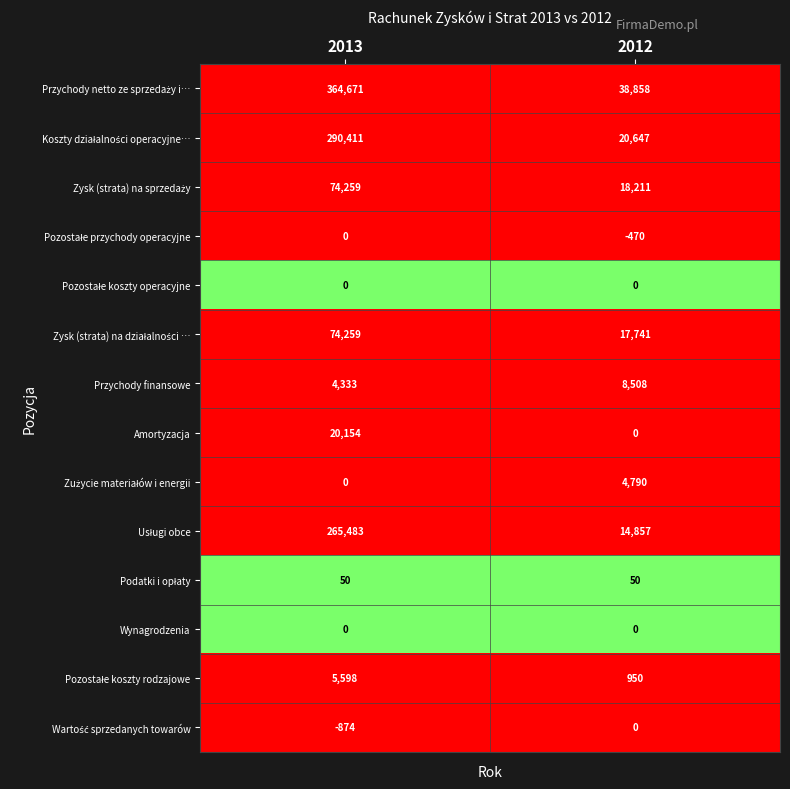

What is the total value across all series at 2012?

124142